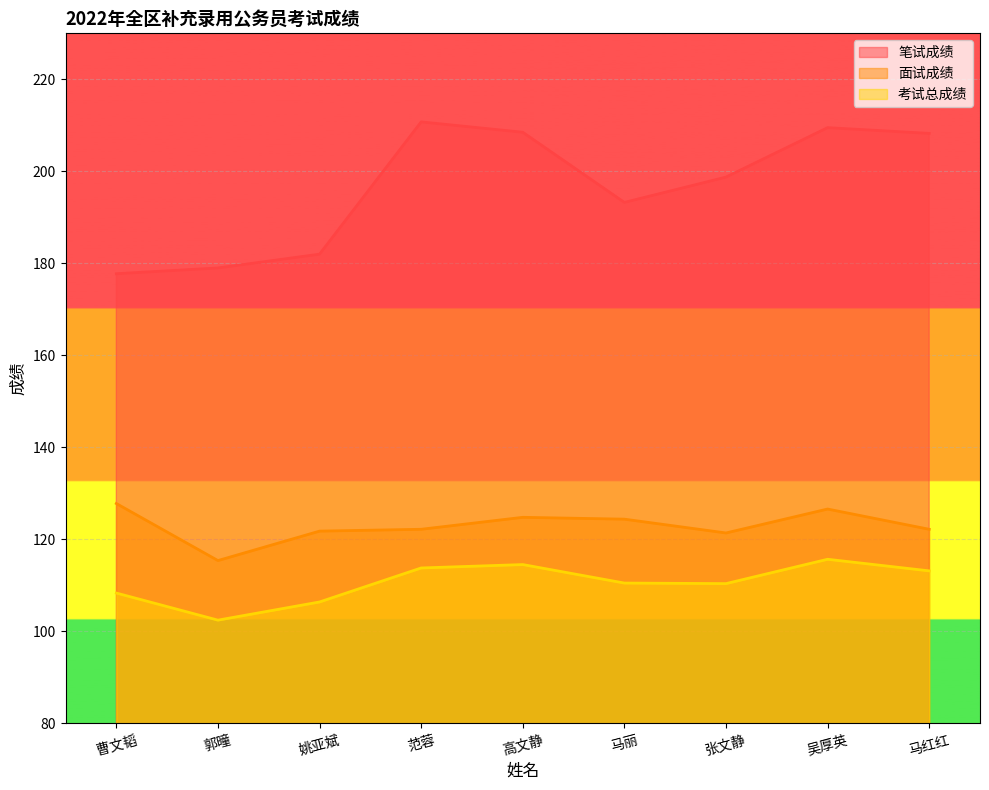

True or false: 笔试成绩 has a value of 57.9 at 郭曈.

False